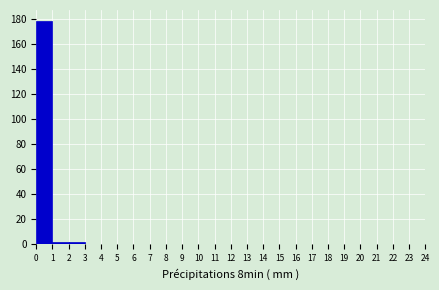

Reading left to right, transcribe this chart: for each bar, give the range it covers on the x-axis and its height. The values are not printed on the chart, so give them approximately, as read against the axis.

0 to 1: 178
1 to 2: 2
2 to 3: 2
3 to 4: 0
4 to 5: 0
5 to 6: 0
6 to 7: 0
7 to 8: 0
8 to 9: 0
9 to 10: 0
10 to 11: 0
11 to 12: 0
12 to 13: 0
13 to 14: 0
14 to 15: 0
15 to 16: 0
16 to 17: 0
17 to 18: 0
18 to 19: 0
19 to 20: 0
20 to 21: 0
21 to 22: 0
22 to 23: 0
23 to 24: 0